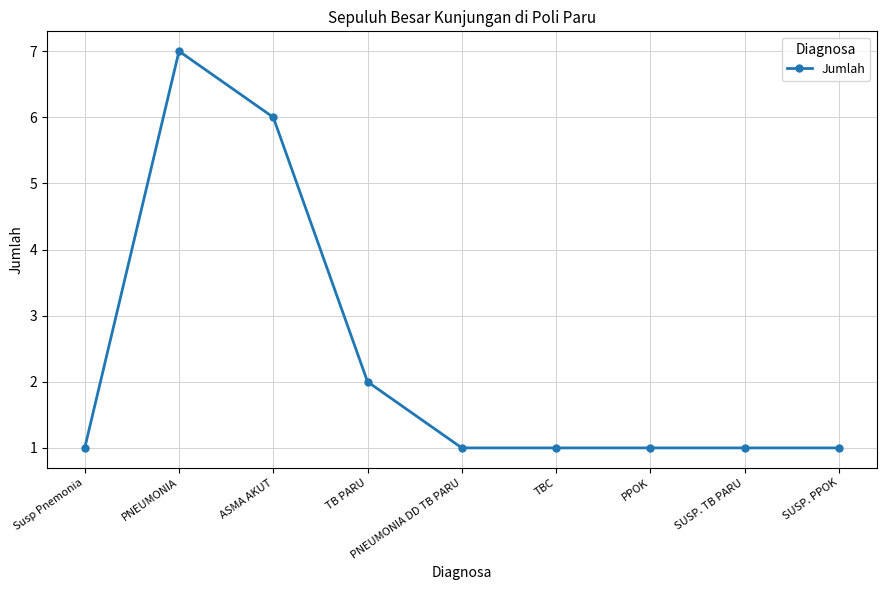

At which category does the data reach its first local peak?

PNEUMONIA